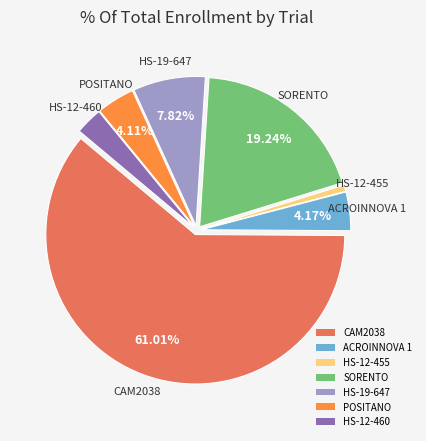

Does SORENTO account for over 50% of the chart?

No